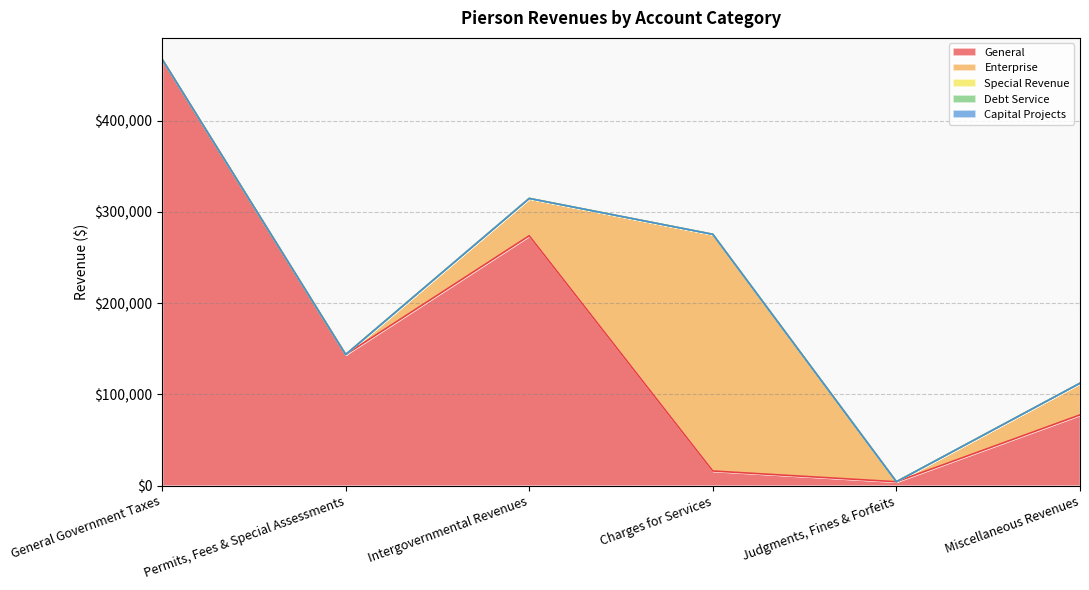

Does the chart have visible grid lines?

Yes